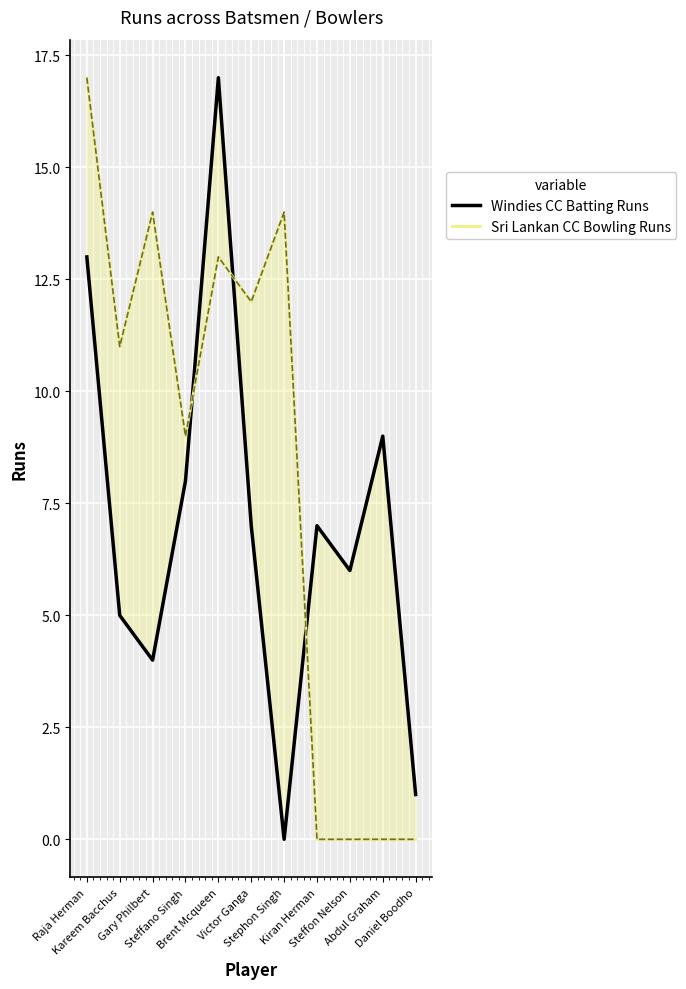

At Kareem Bacchus, list the series in order from smallest to largest.

Windies CC Batting Runs, Sri Lankan CC Bowling Runs